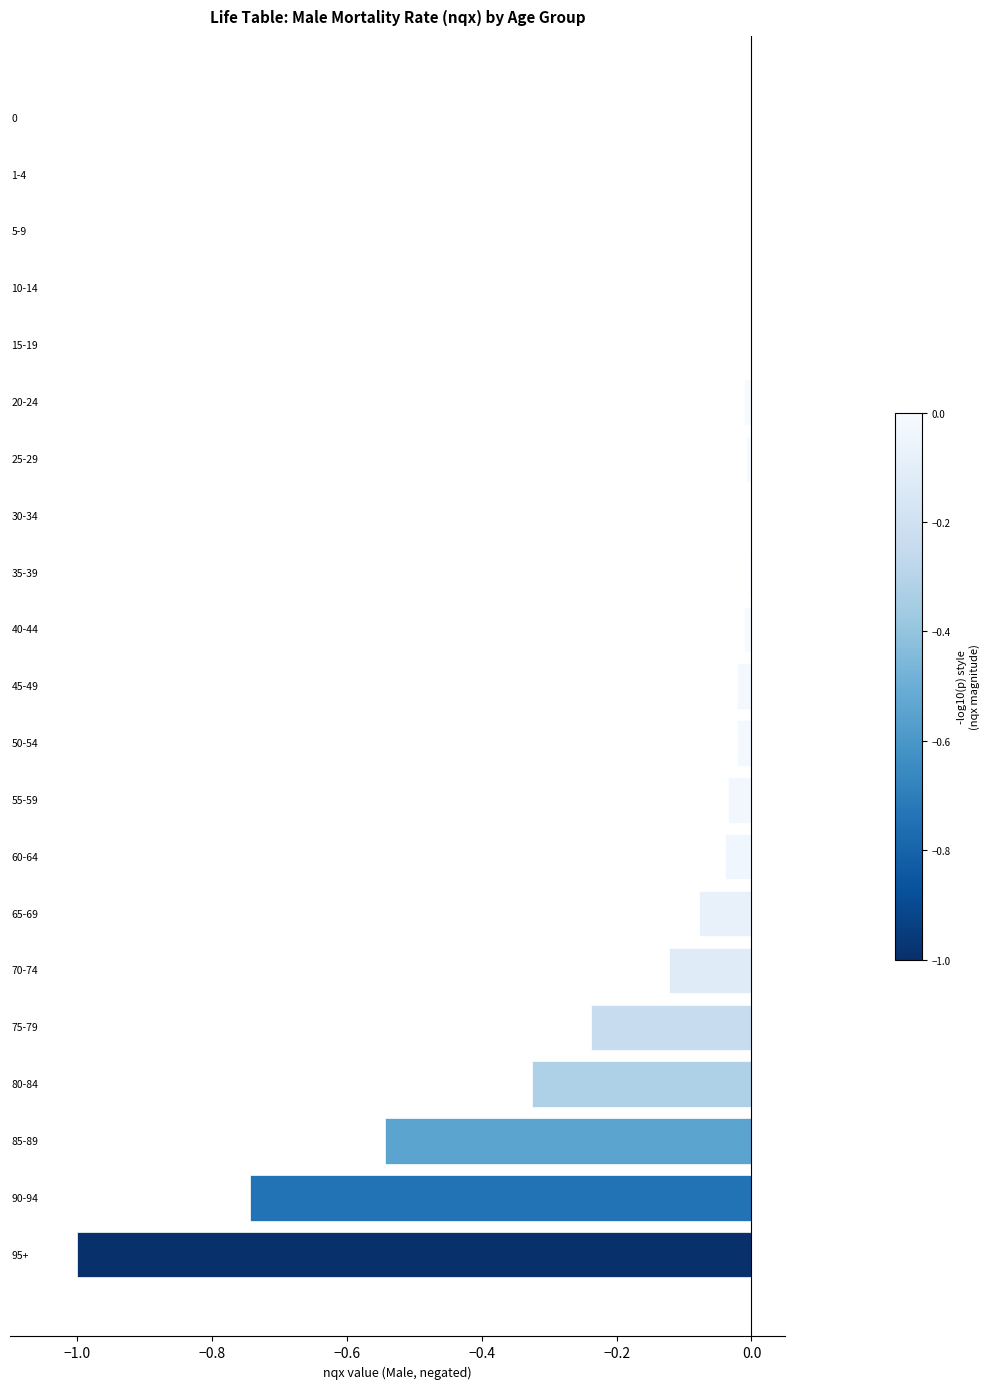

What is the sum of all values?

-3.2